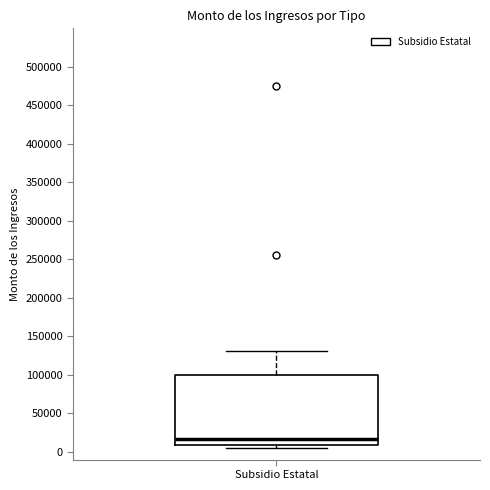

Transcribe this box plot: give where the median line is, the range the box spans, and where the two whiskers end, as read against the y-axis. The values are not printed on the chart, so give them approximately, as read against the axis.

median 15000, box 10000 to 100000, whiskers 5000 to 130000